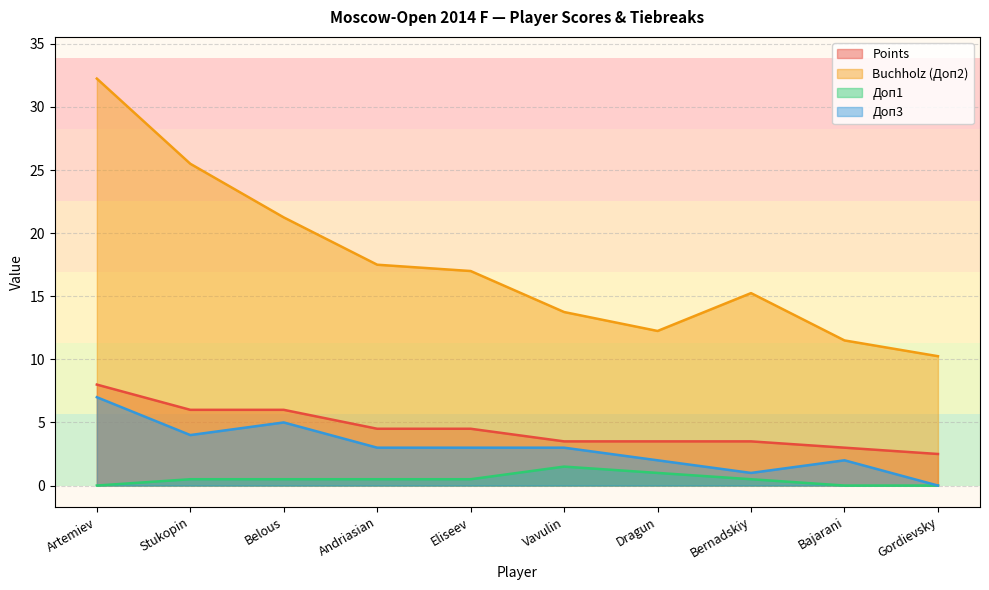

List the labels in order of Доп3 value, largest first.

Artemiev, Belous, Stukopin, Andriasian, Eliseev, Vavulin, Dragun, Bajarani, Bernadskiy, Gordievsky